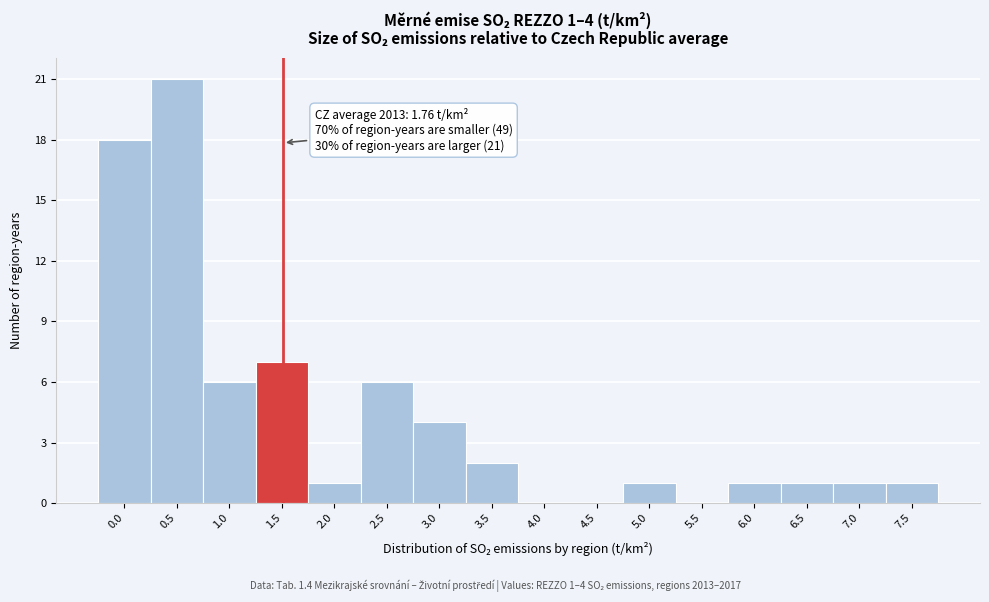

Reading left to right, transcribe all the data shown in this chart.

0.0=18	0.5=21	1.0=6	1.5=7	2.0=1	2.5=6	3.0=4	3.5=2	4.0=0	4.5=0	5.0=1	5.5=0	6.0=1	6.5=1	7.0=1	7.5=1